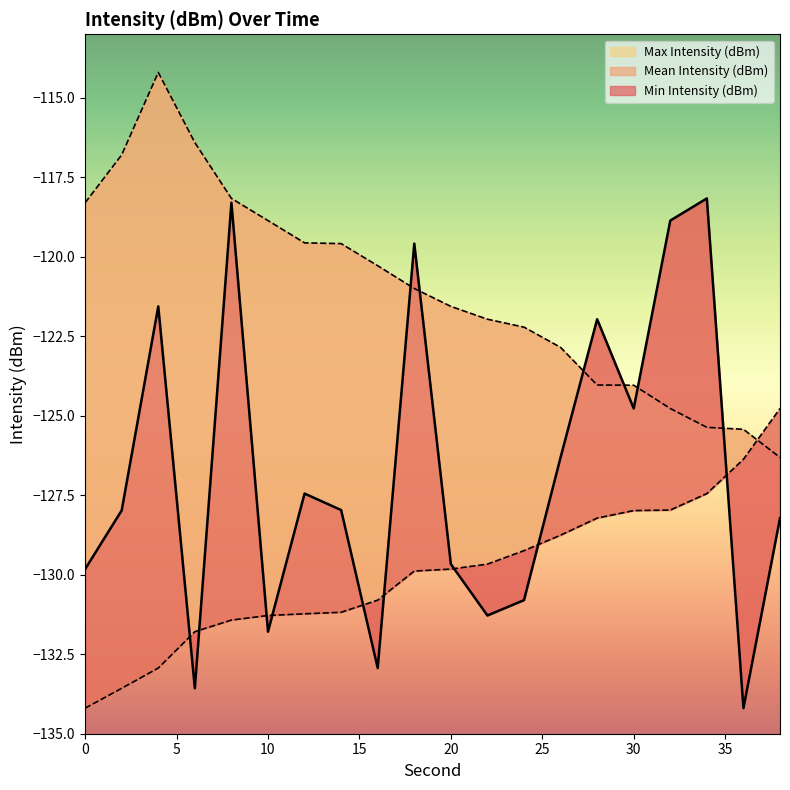

True or false: Mean Intensity (dBm) and Max Intensity (dBm) cross at least once.

True